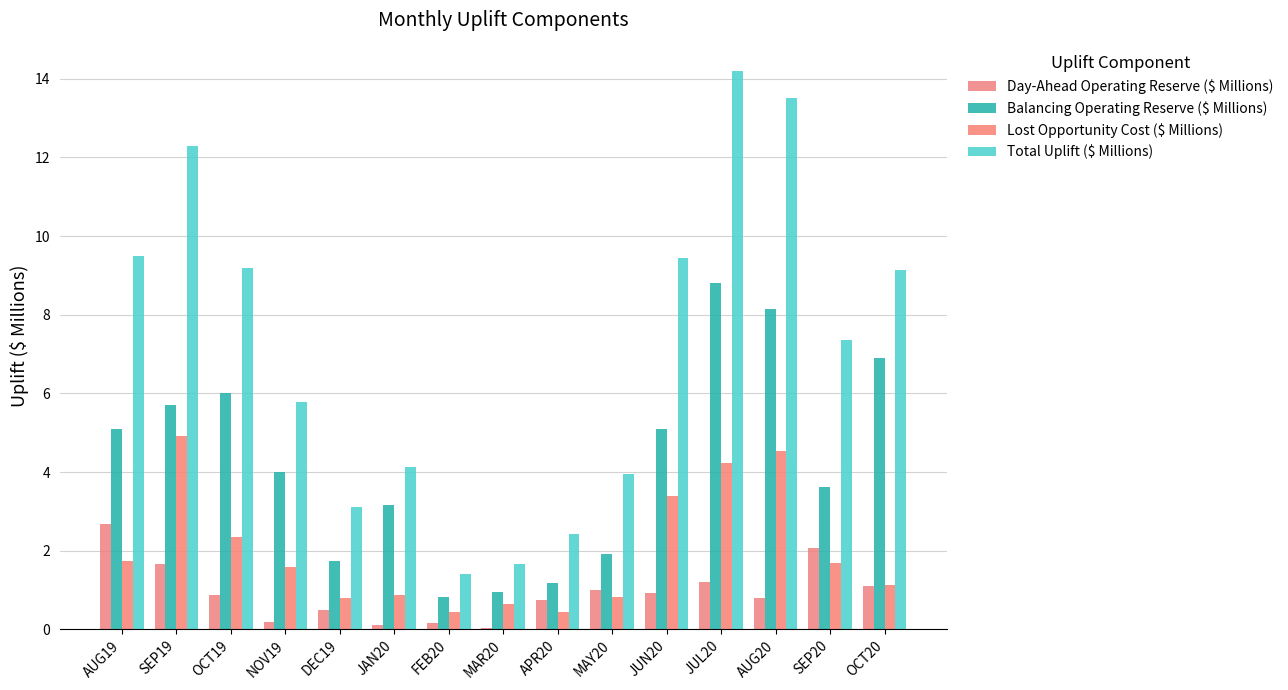

Is the value of Balancing Operating Reserve ($ Millions) at NOV19 greater than the value of Lost Opportunity Cost ($ Millions) at SEP20?

Yes